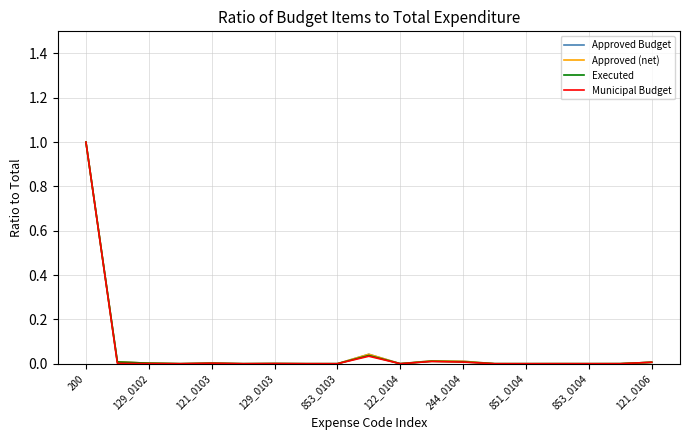

Which series has the widest spread of values?

Municipal Budget